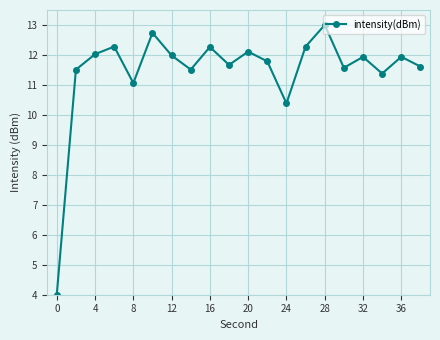

How many lines are shown in the chart?

1